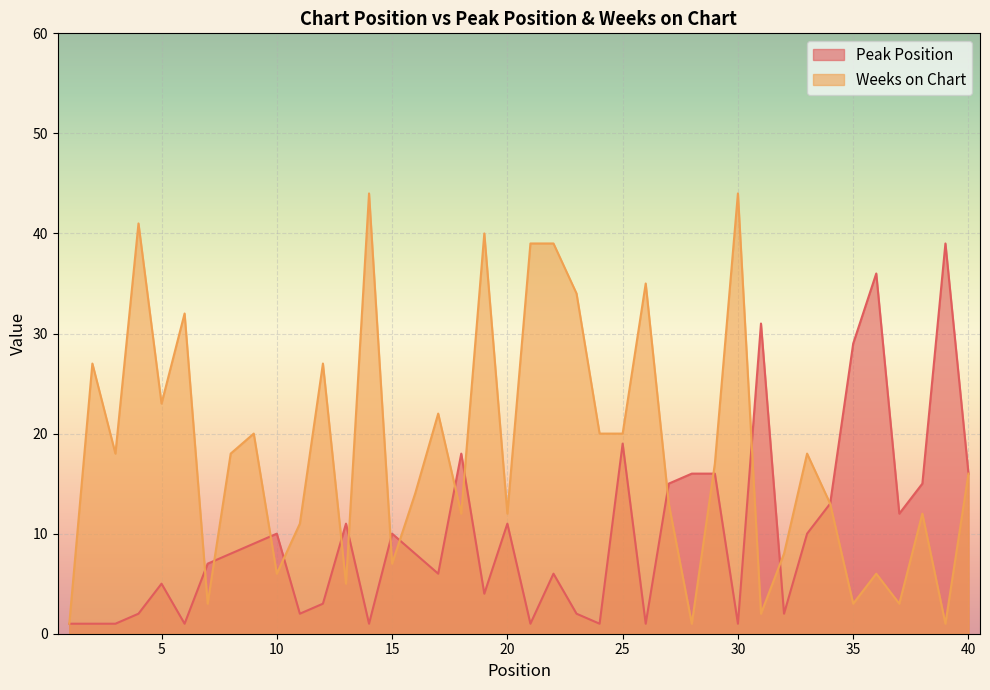

How many lines are shown in the chart?

2